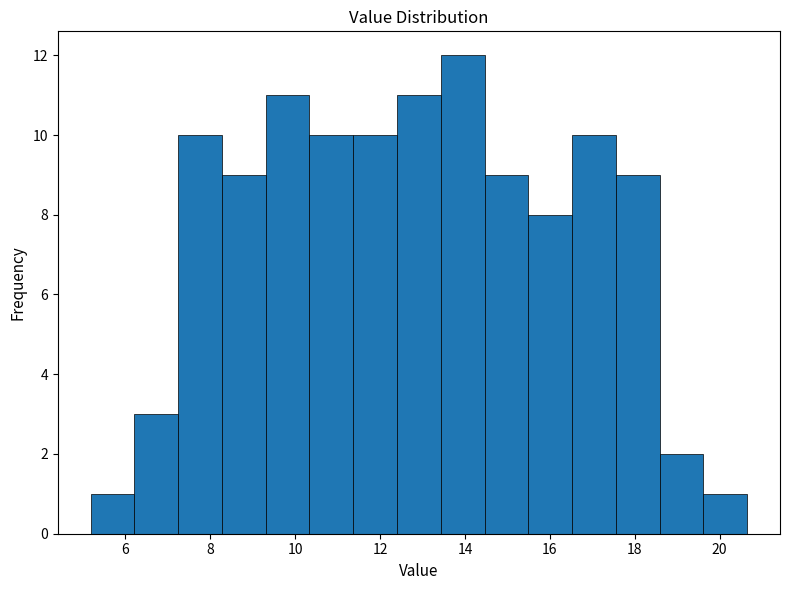

Which range on the x-axis has the tallest bar?

13.4 to 14.4